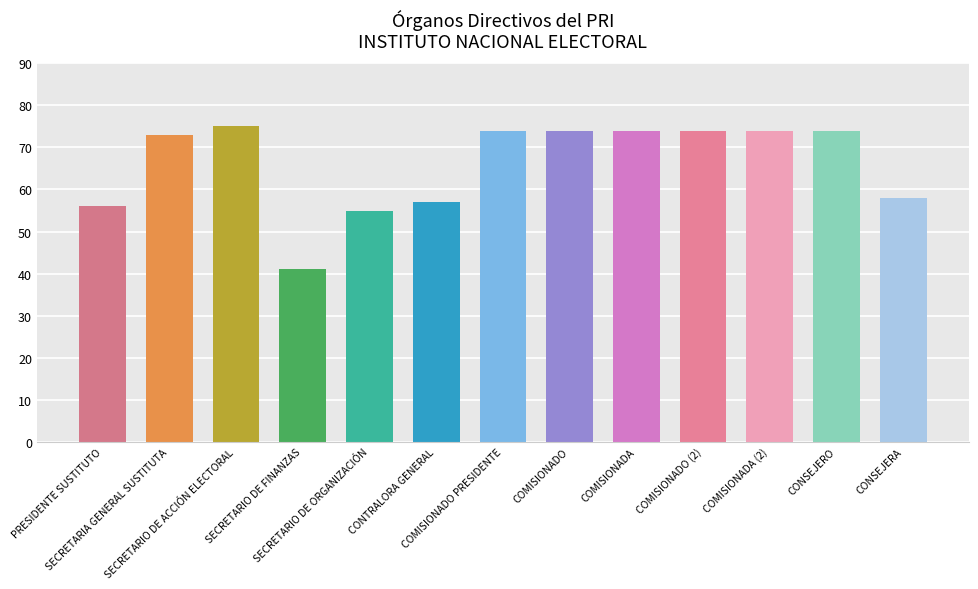

How many values are below 74?

6